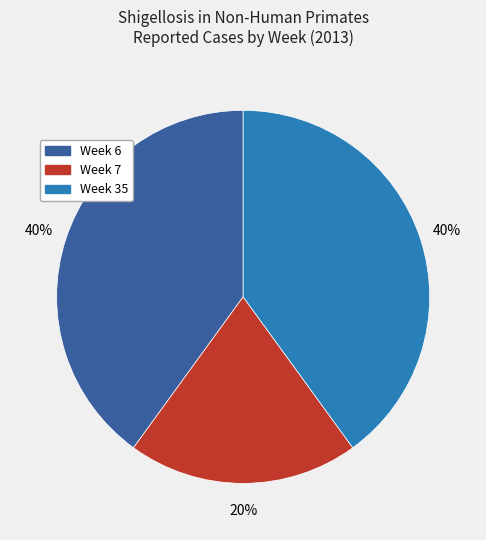

Which has a higher value, Week 7 or Week 35?

Week 35